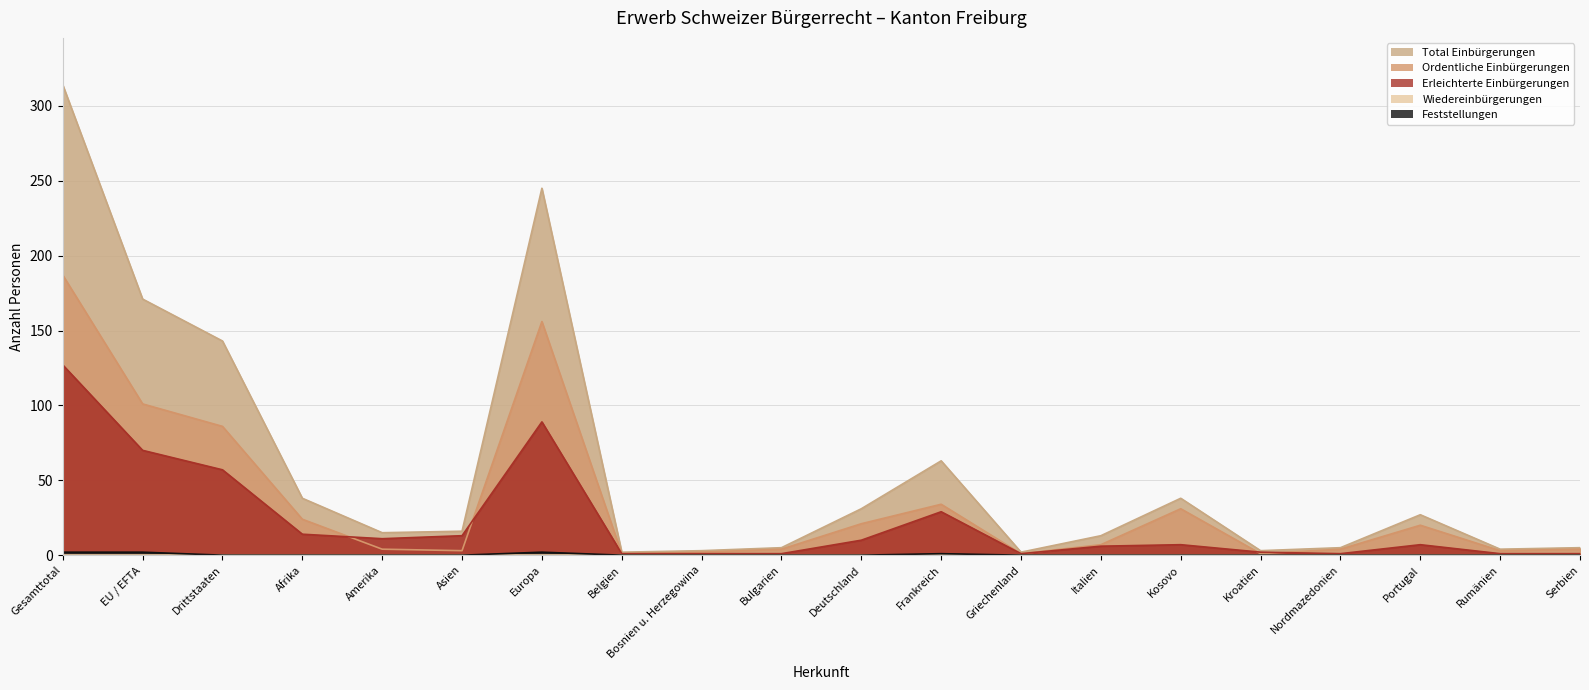

How many data points in Total Einbürgerungen are less than 16?

10